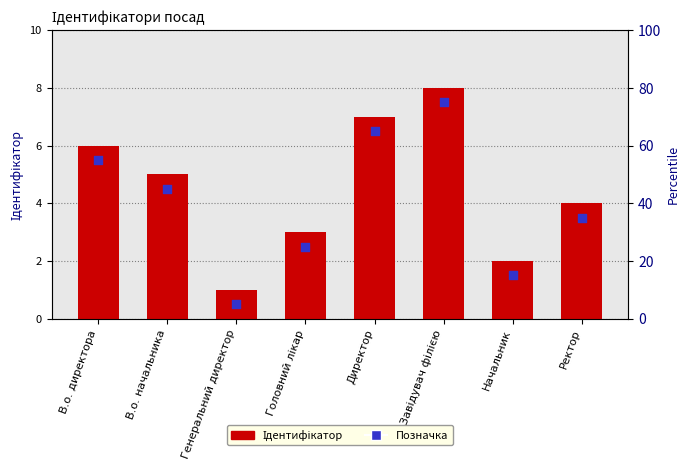

Which series reaches the maximum Y coordinate?

Ідентифікатор